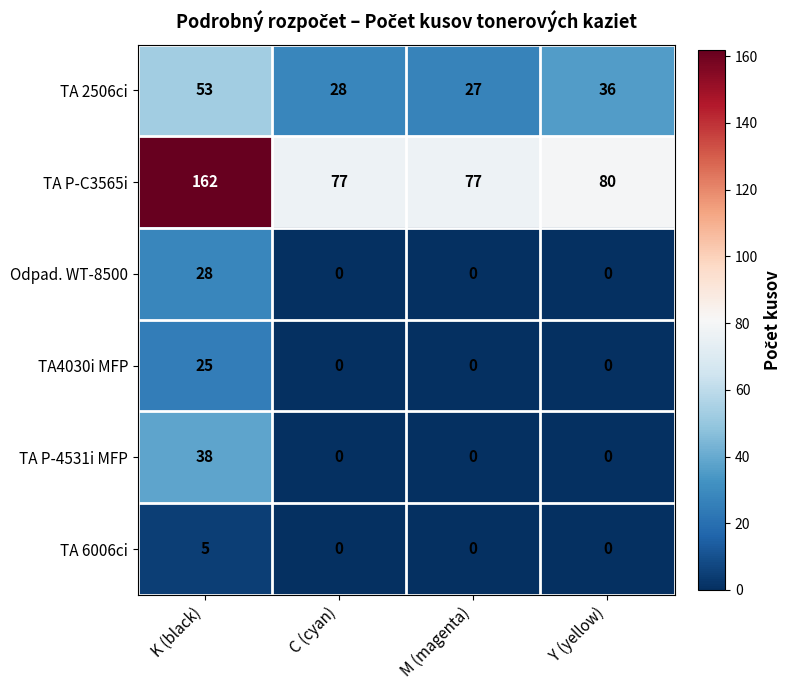

Reading left to right, what are all the values shown in this chart?

TA 2506ci: K (black)=53	C (cyan)=28	M (magenta)=27	Y (yellow)=36
TA P-C3565i: K (black)=162	C (cyan)=77	M (magenta)=77	Y (yellow)=80
Odpad. WT-8500: K (black)=28	C (cyan)=0	M (magenta)=0	Y (yellow)=0
TA4030i MFP: K (black)=25	C (cyan)=0	M (magenta)=0	Y (yellow)=0
TA P-4531i MFP: K (black)=38	C (cyan)=0	M (magenta)=0	Y (yellow)=0
TA 6006ci: K (black)=5	C (cyan)=0	M (magenta)=0	Y (yellow)=0